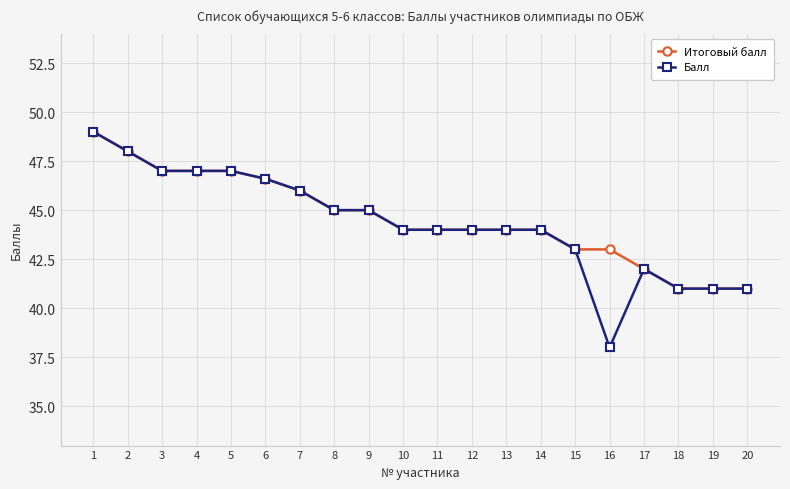

What is the difference between the Итоговый балл values at 1 and 20?

8.0